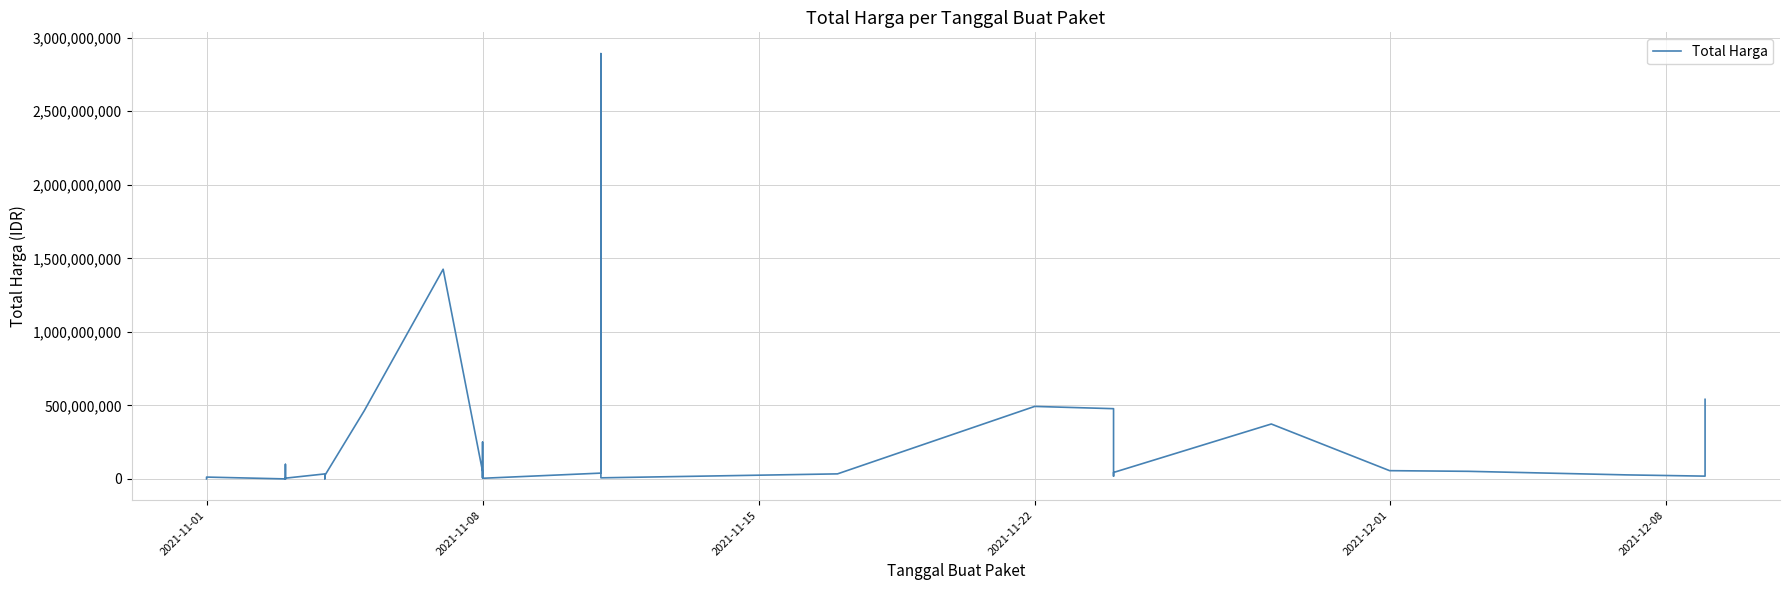

How many values exceed 27412000?

17